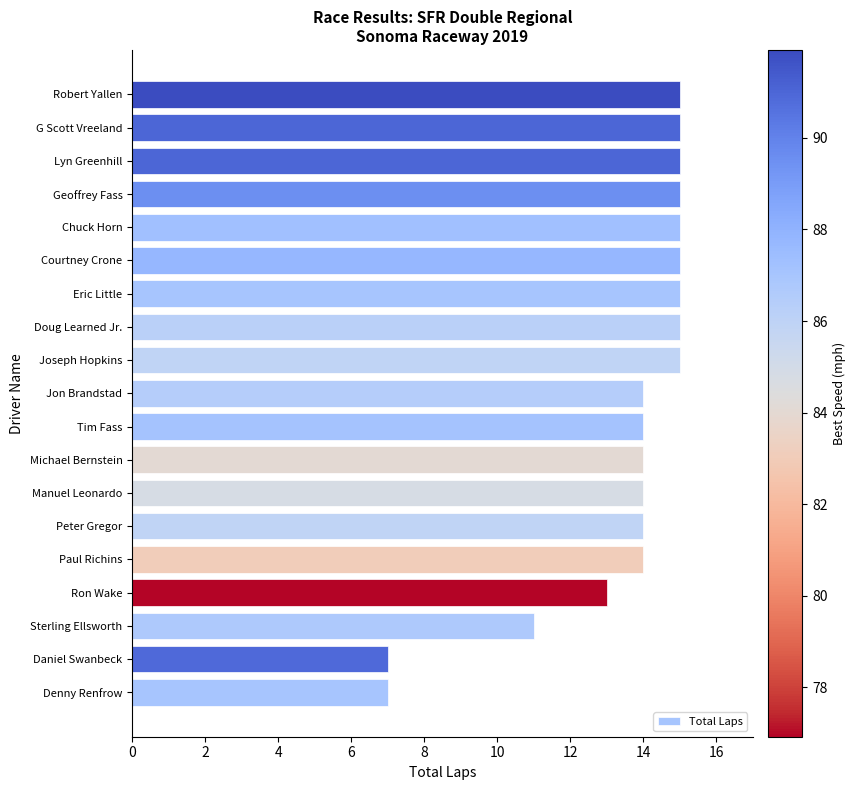

What is the greatest value displayed?

15